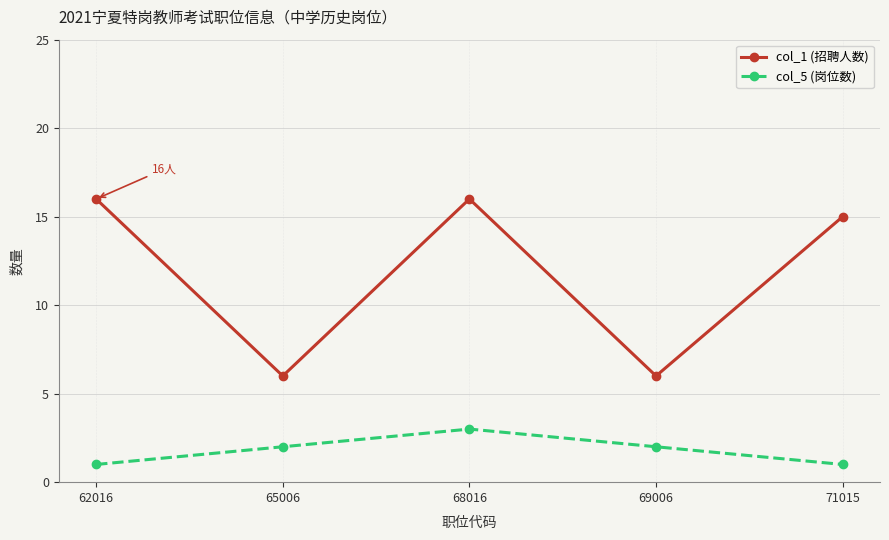

True or false: col_5 (岗位数) and col_1 (招聘人数) cross at least once.

False